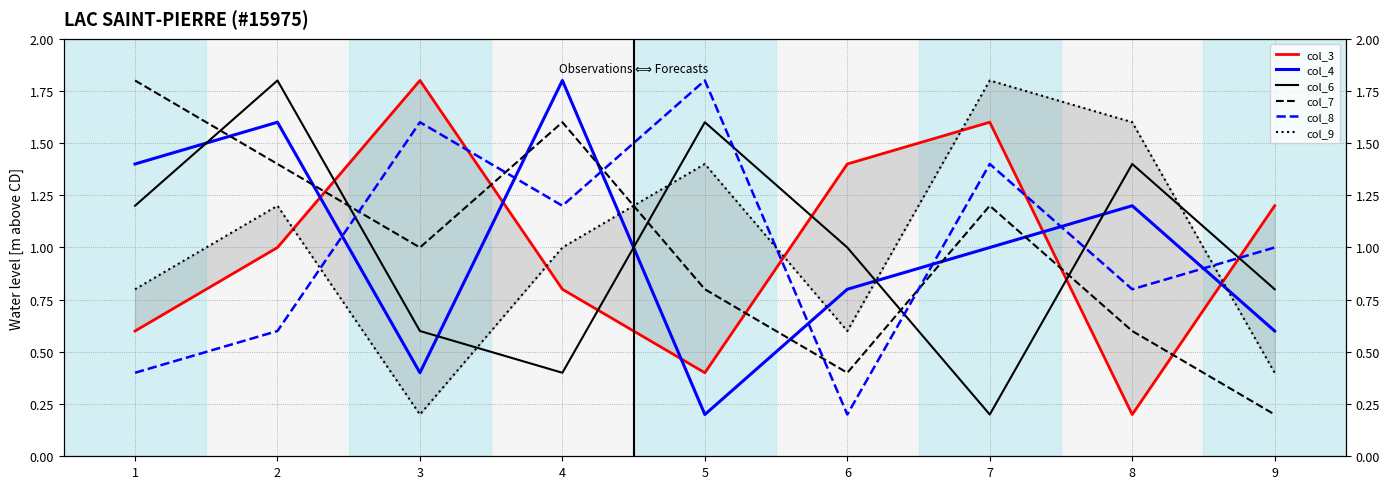

Is it true that col_3 equals 0.6 at 1?

True